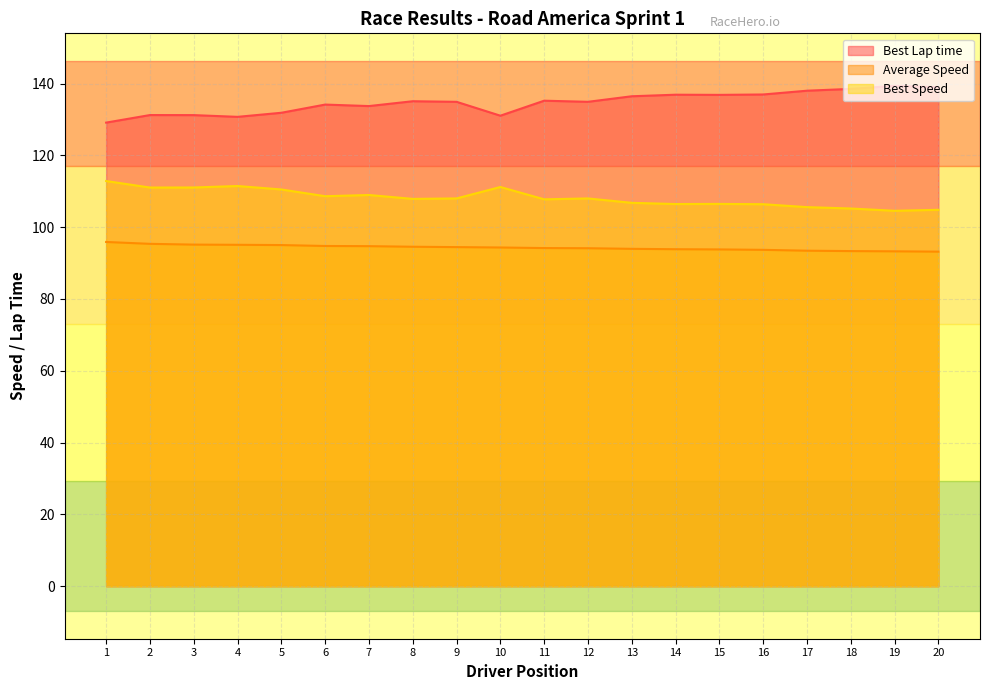

Does the chart have visible grid lines?

Yes